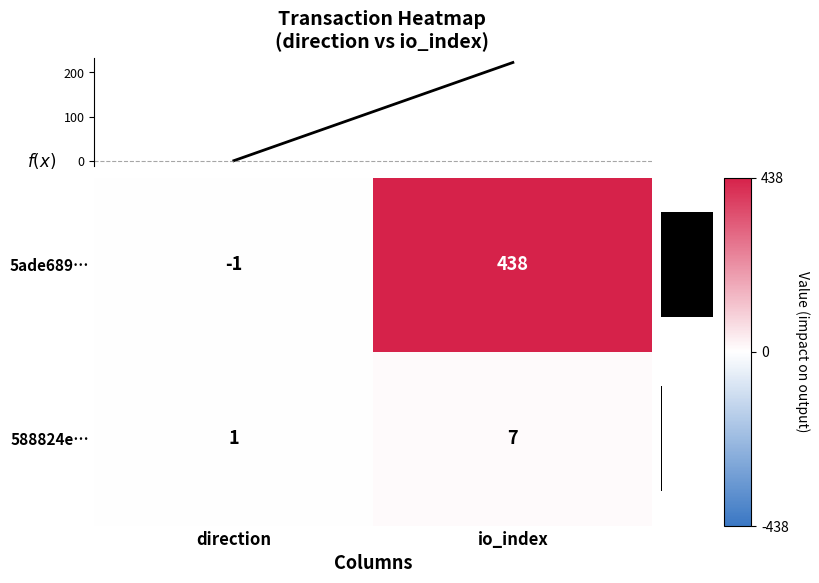

Where is 5ade689… nearest to the value 218?

direction